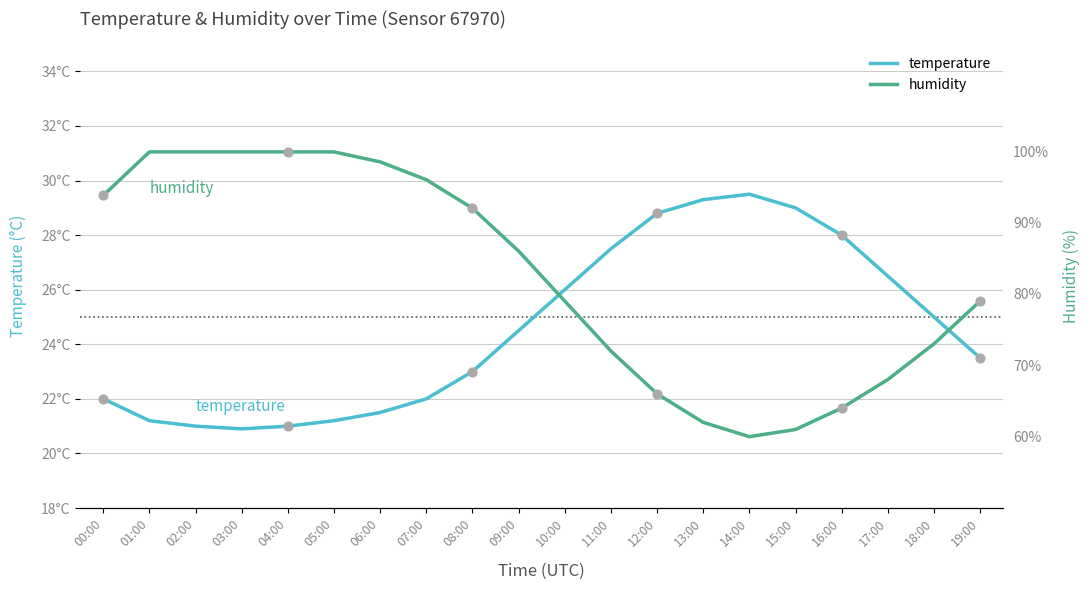

Which series has the widest spread of Y values?

humidity